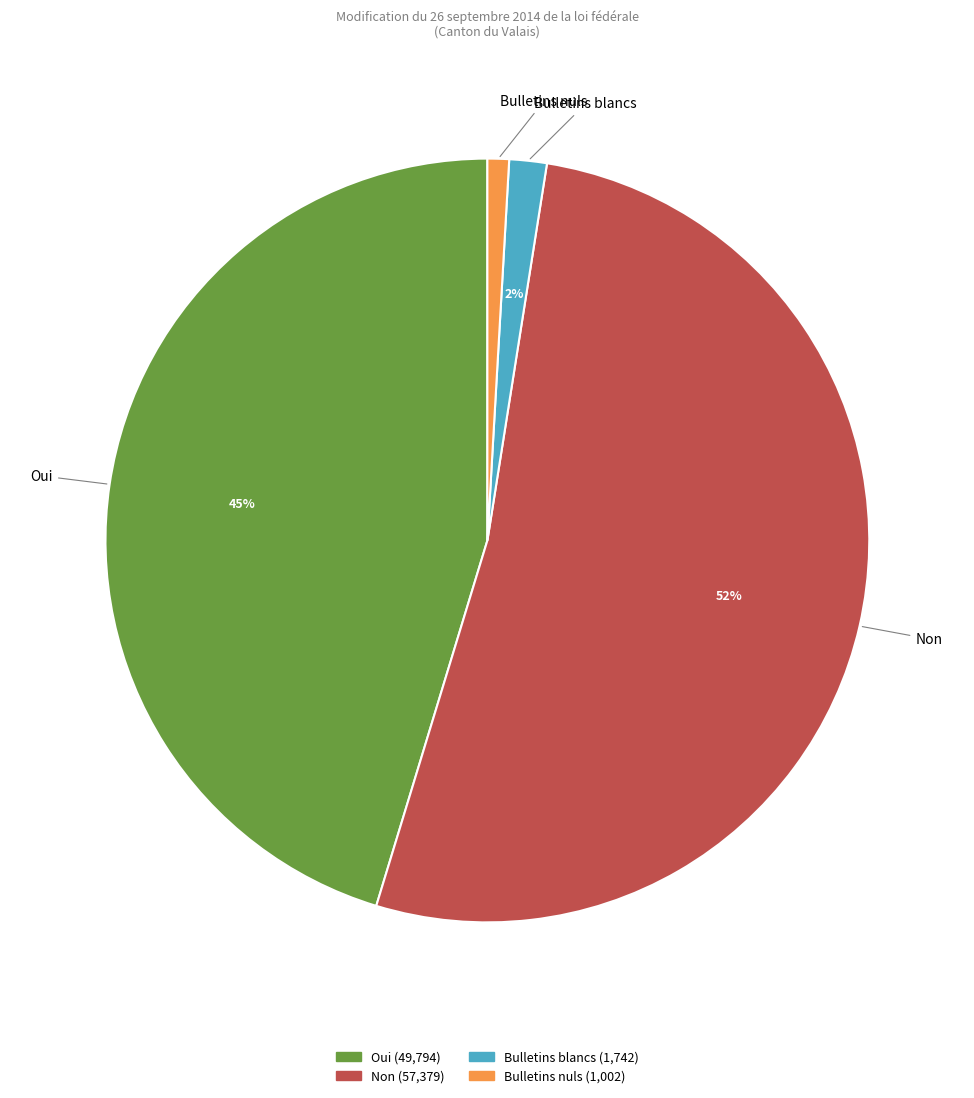

What percentage is the Bulletins blancs slice, to the nearest percent?

2%